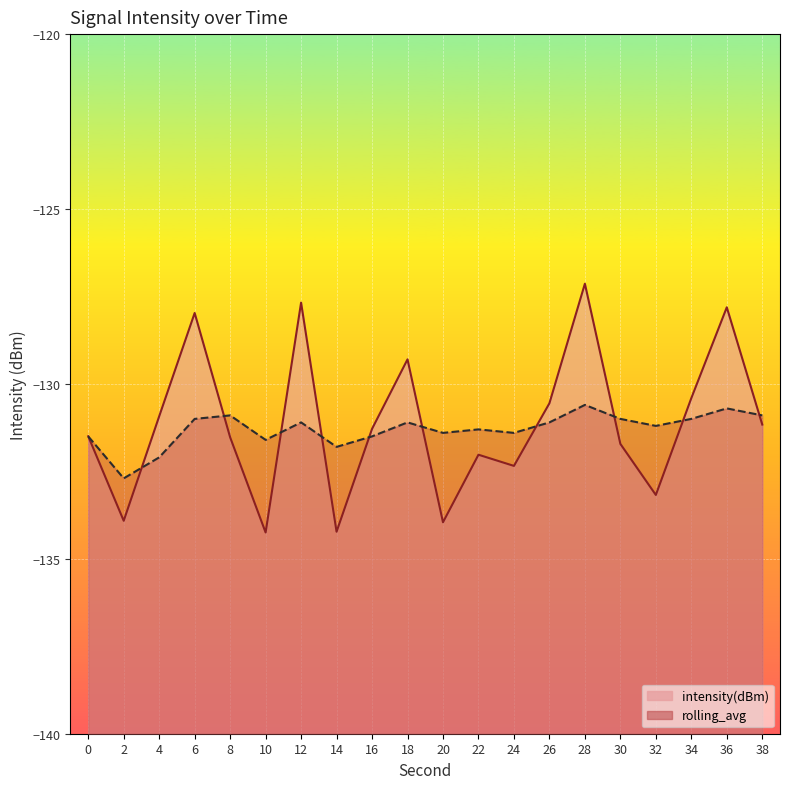

How many data points in rolling_avg are less than -131?

13